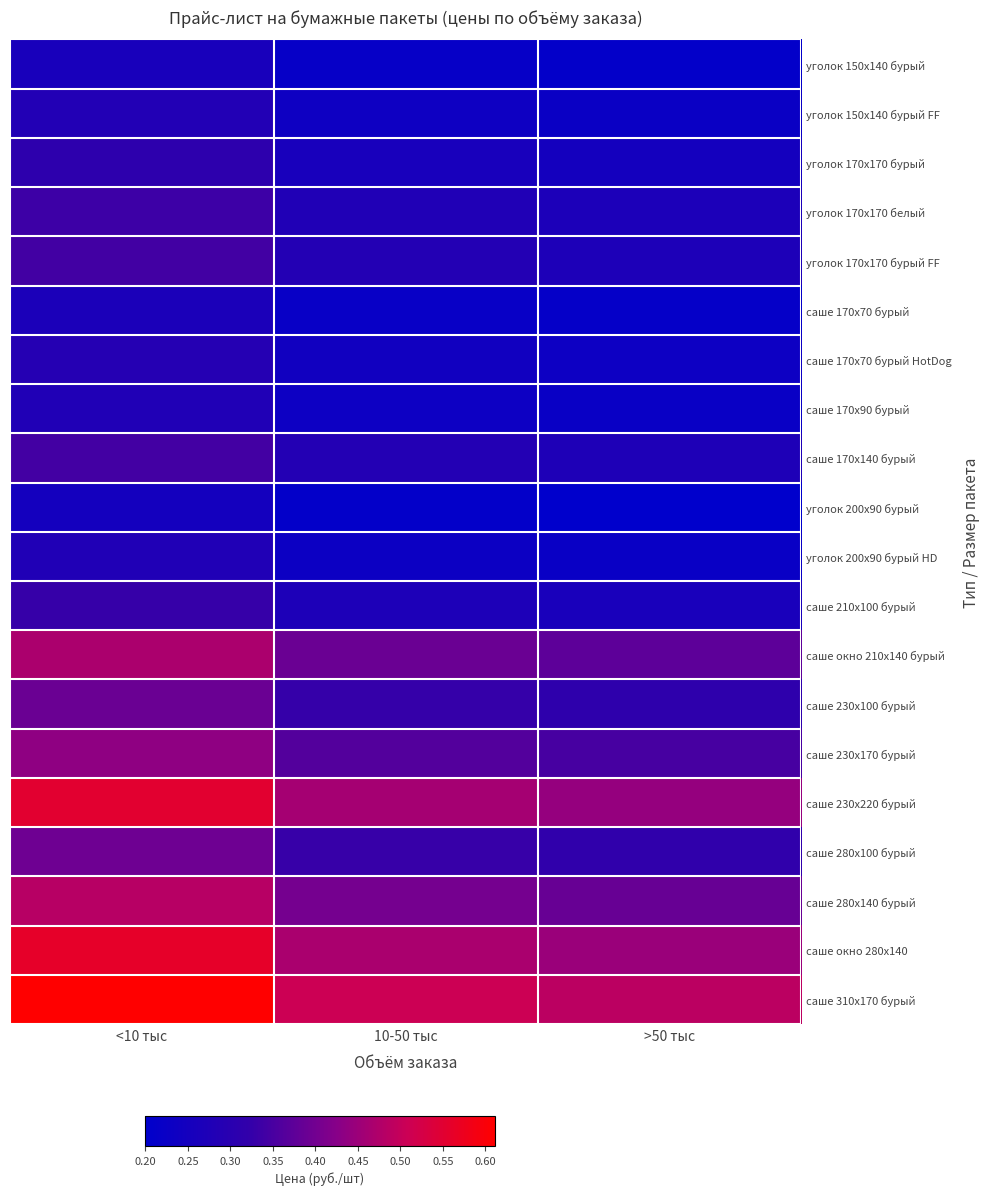

Which series has the largest total across all categories?

саше 310x170 бурый